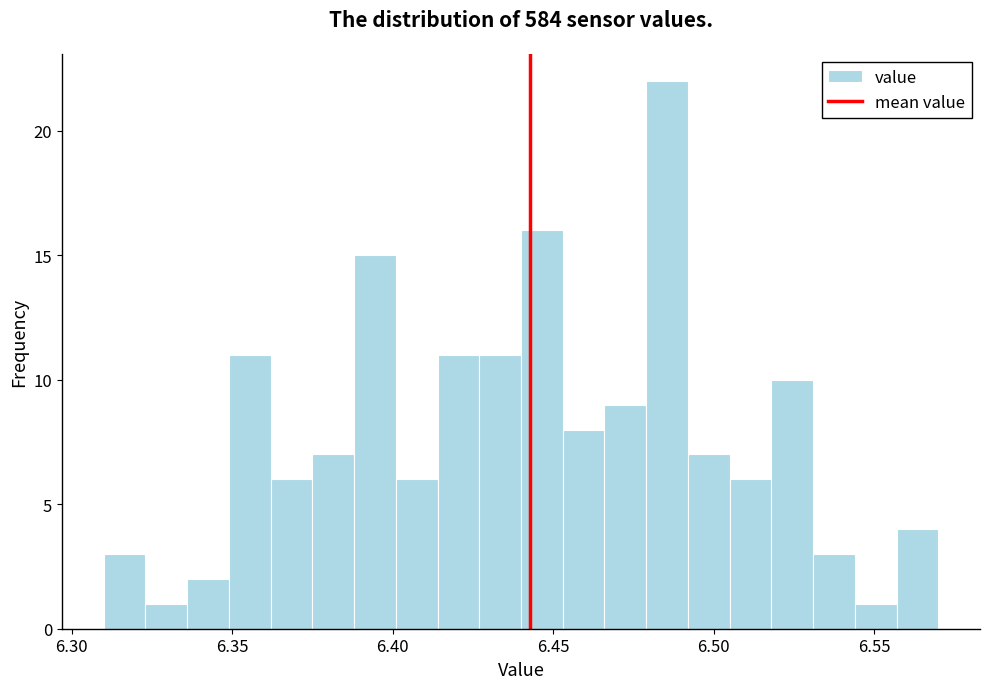

Around what value on the x-axis is the tallest bar? Give the approximate position of its centre, as read against the axis.

6.485